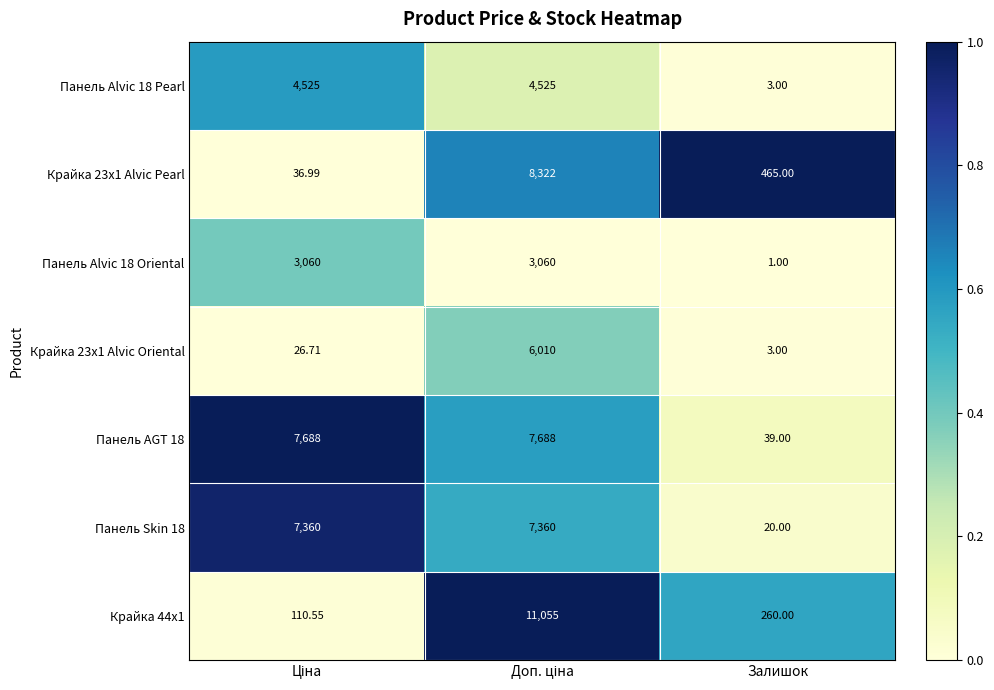

At which label is Крайка 23x1 Alvic Pearl closest to 4179?

Залишок